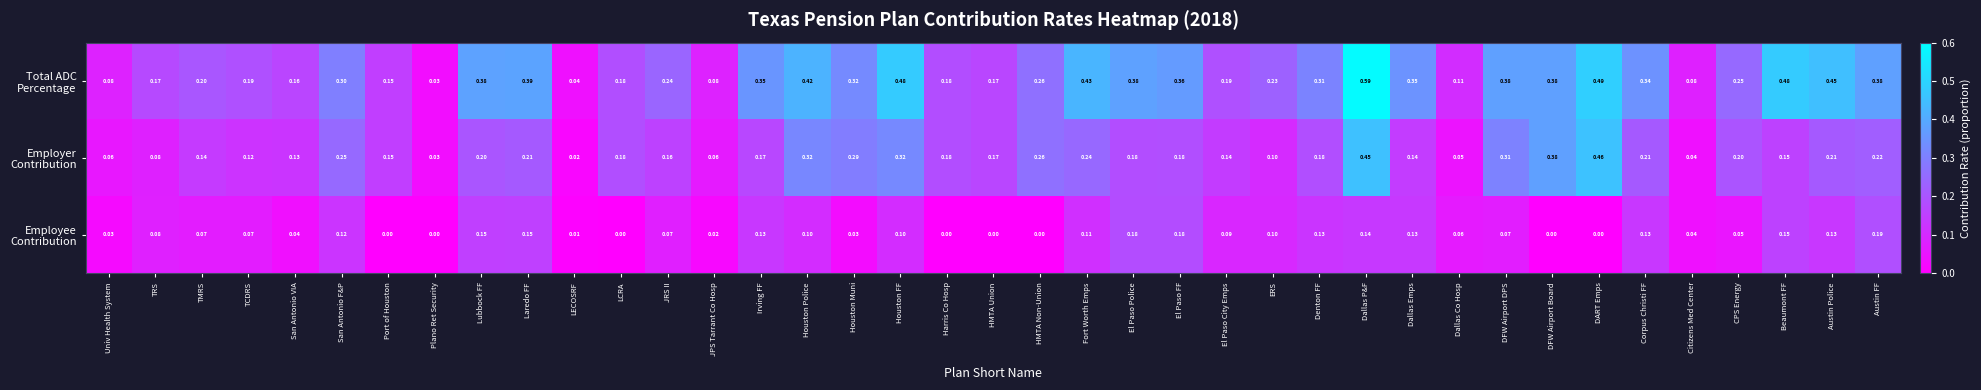

Which label corresponds to the largest value in the chart?

Dallas P&F